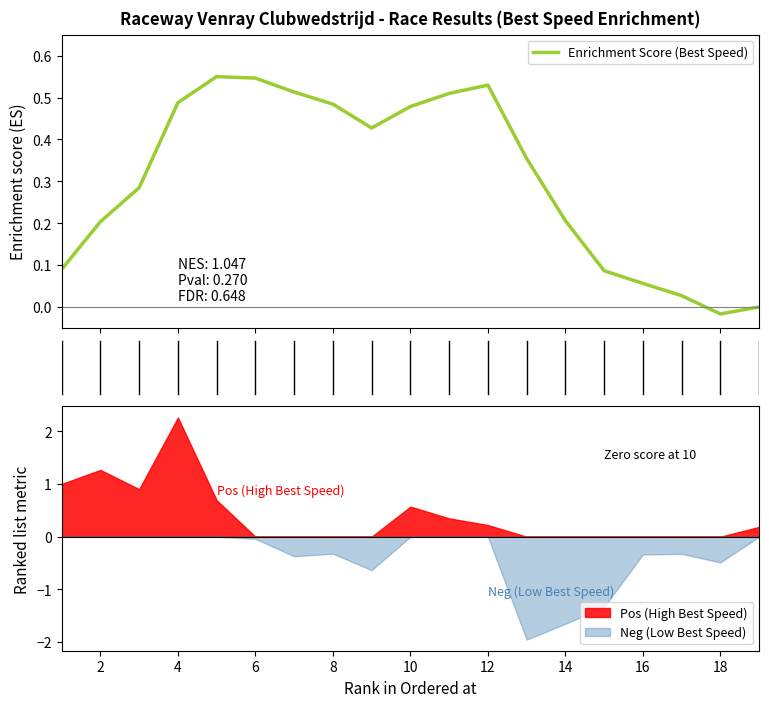

The value of Neg (Low Best Speed) at 6 is -0.0. True or false?

True